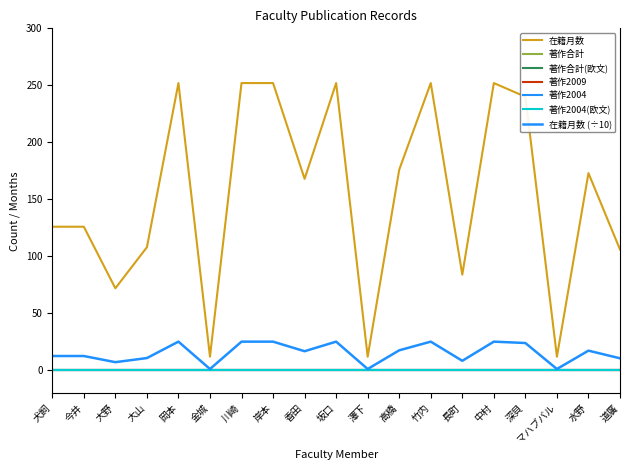

Is this an area chart (filled region under the line)?

No